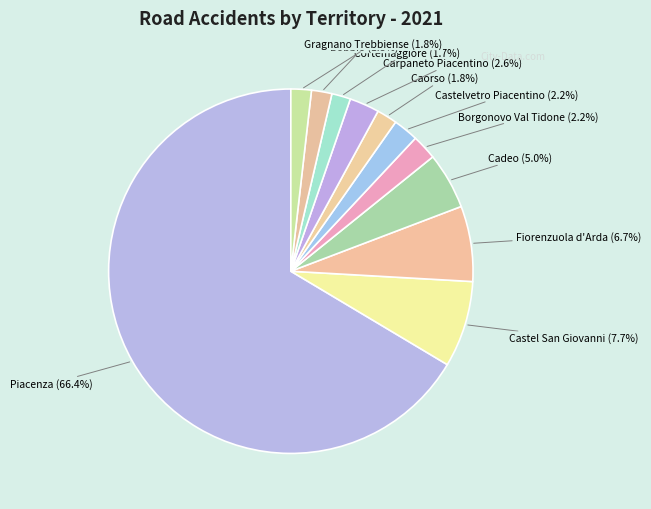

To the nearest percent, what is the combined percentage of Cadeo and Cortemaggiore?

7%